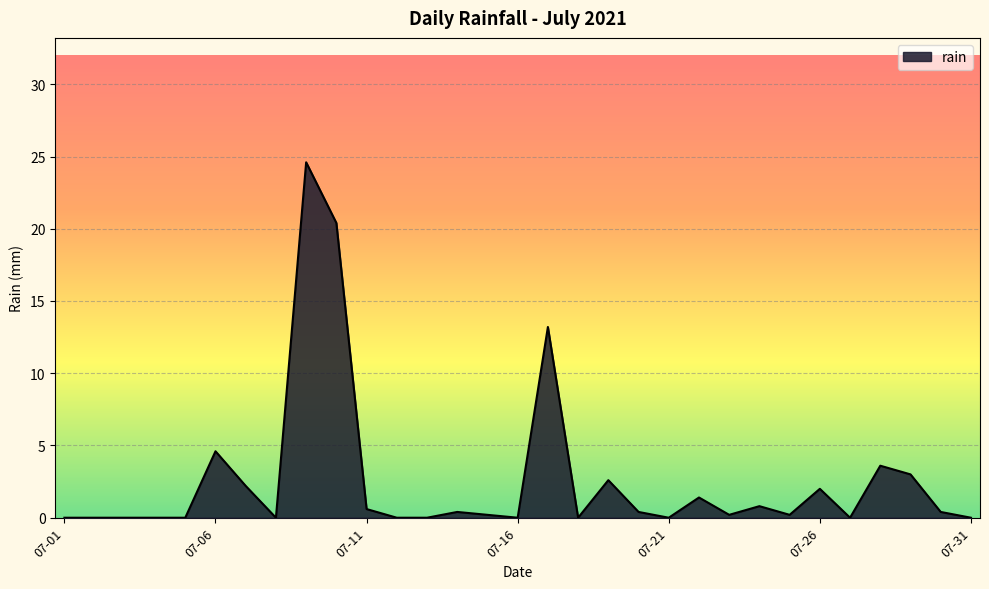

Does the chart display data point markers on the line(s)?

No